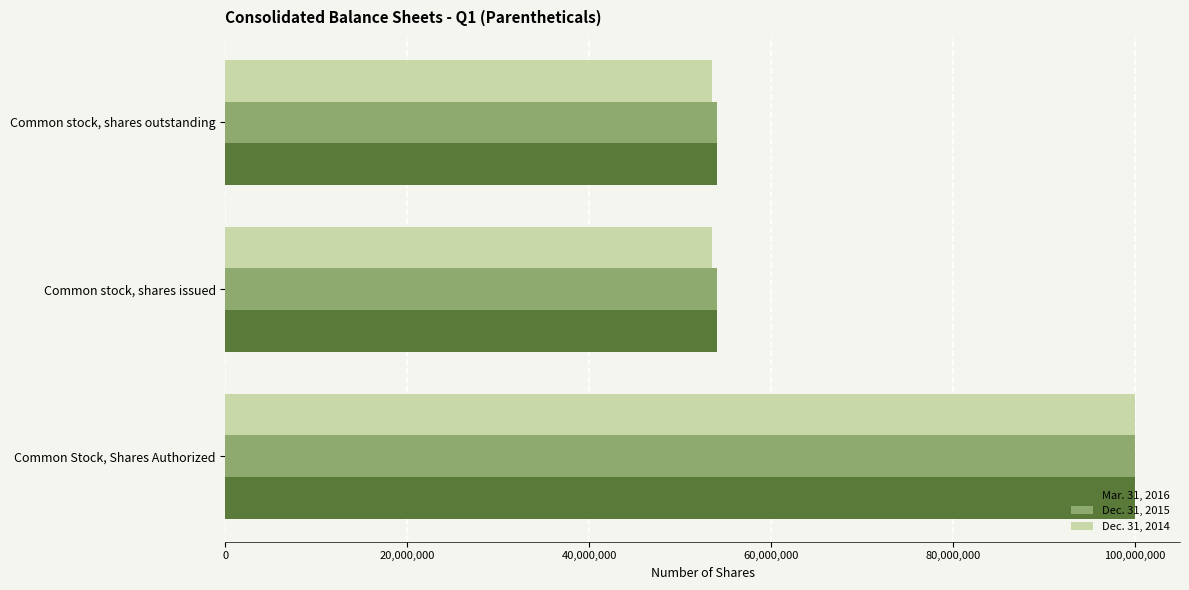

At which category is the sum across all series the highest?

Common Stock, Shares Authorized